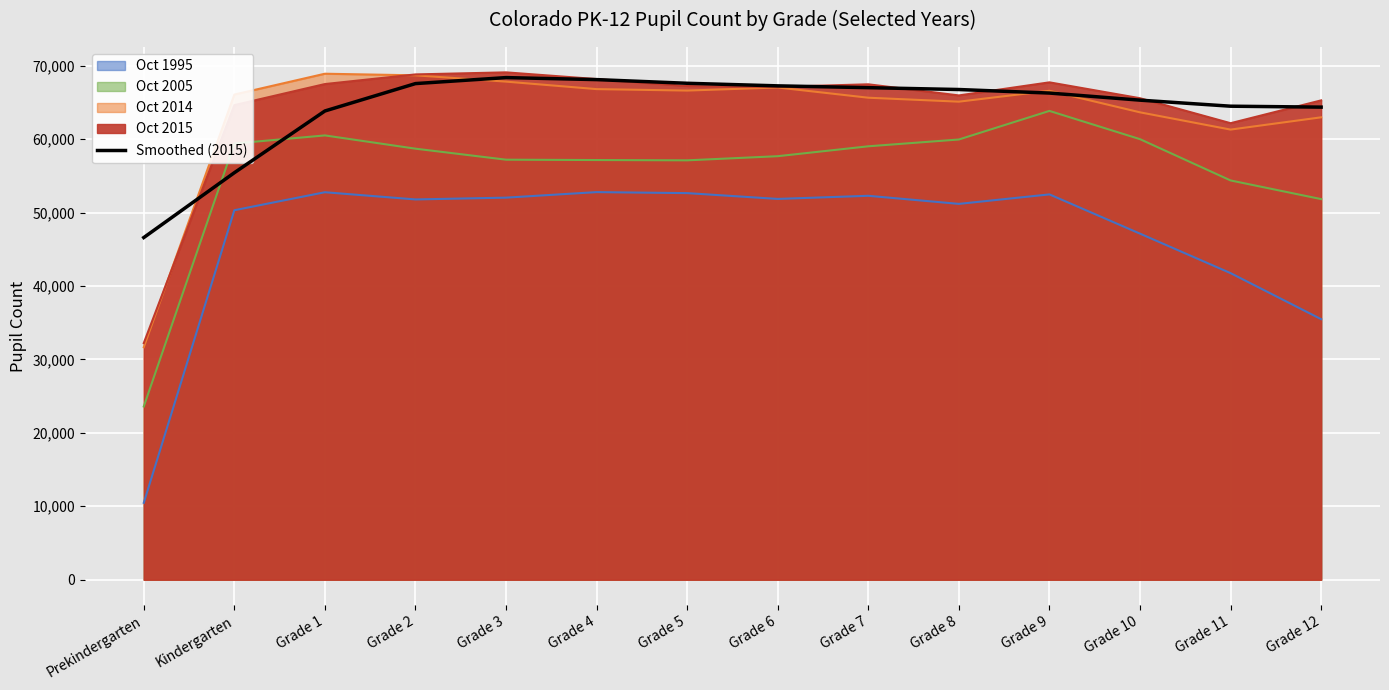

What is the difference between the maximum and minimum values?

21782.1